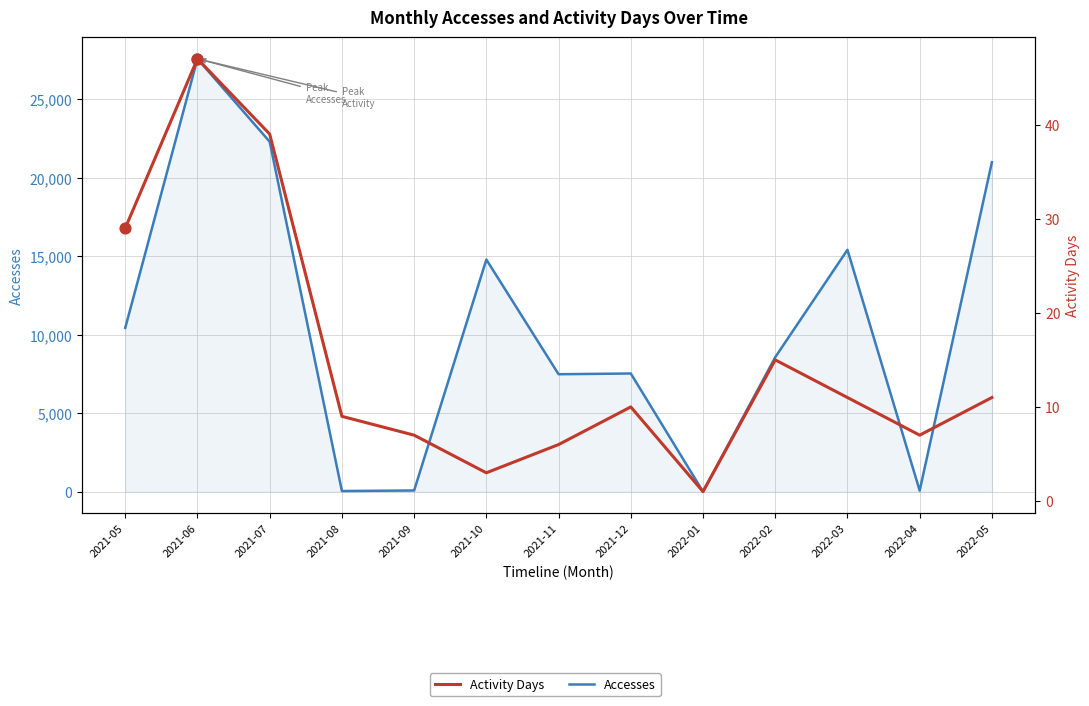

At how many categories does at least one series exceed 15021?

4